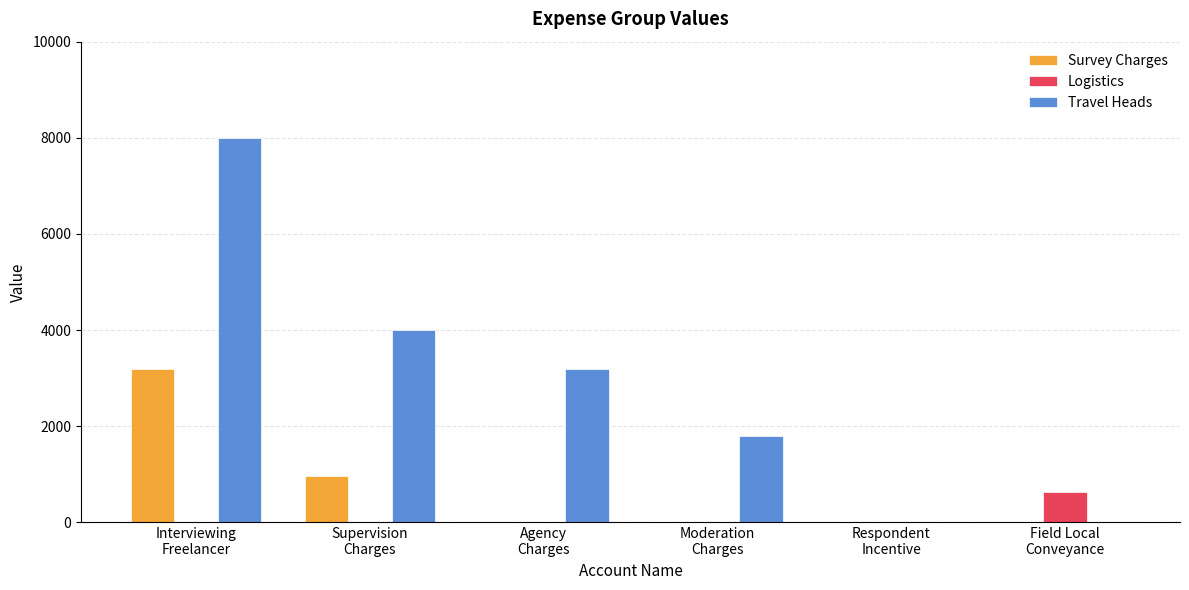

What value does the Travel Heads series have at Agency
Charges?

3200